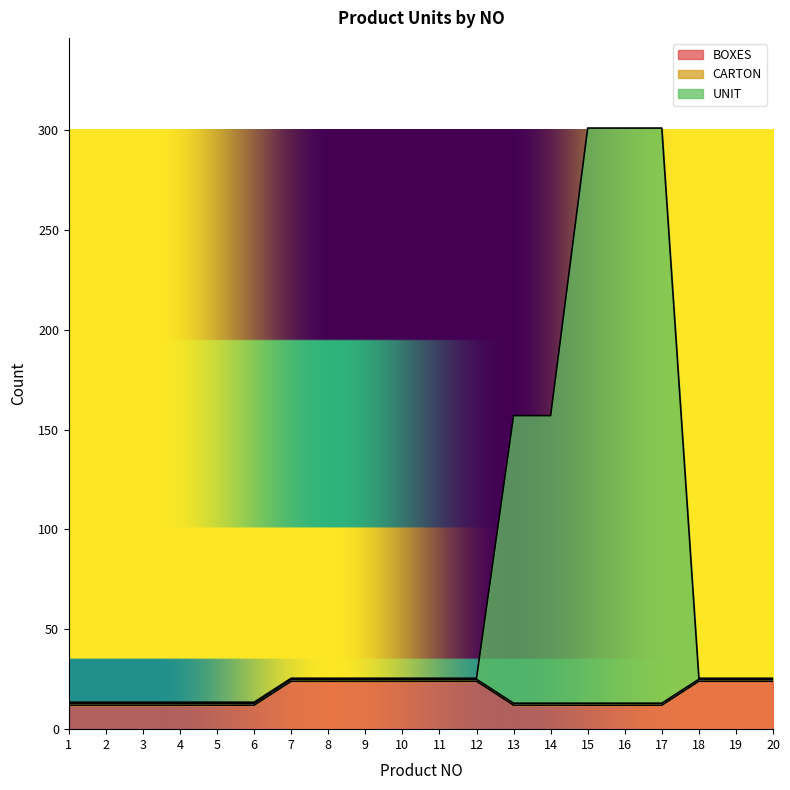

How many values in the UNIT series are below 25?

6